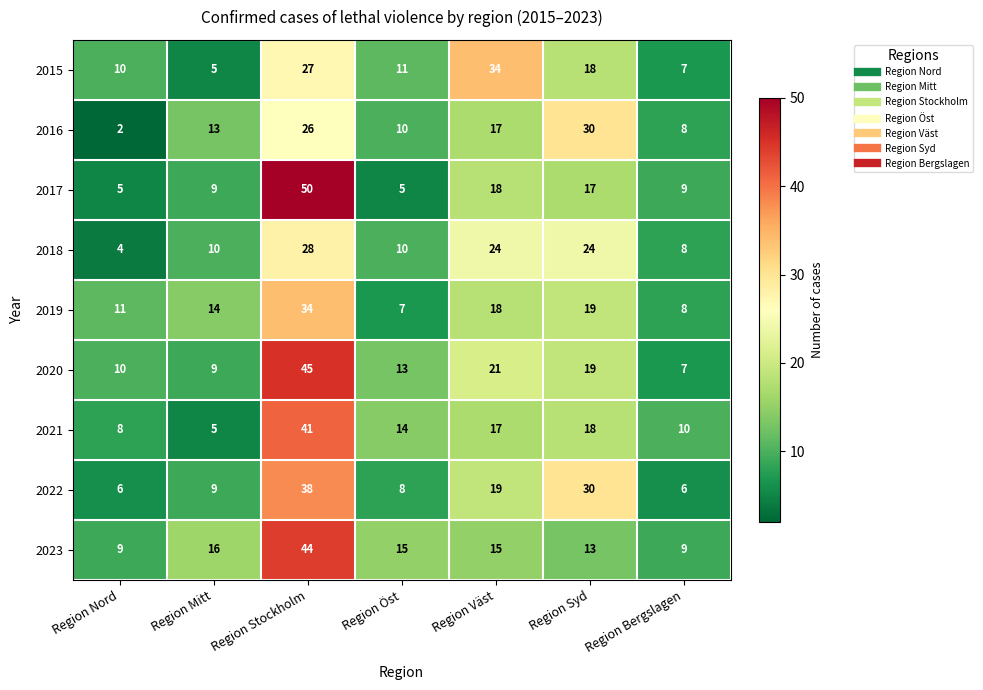

Which series has the largest total across all categories?

2020